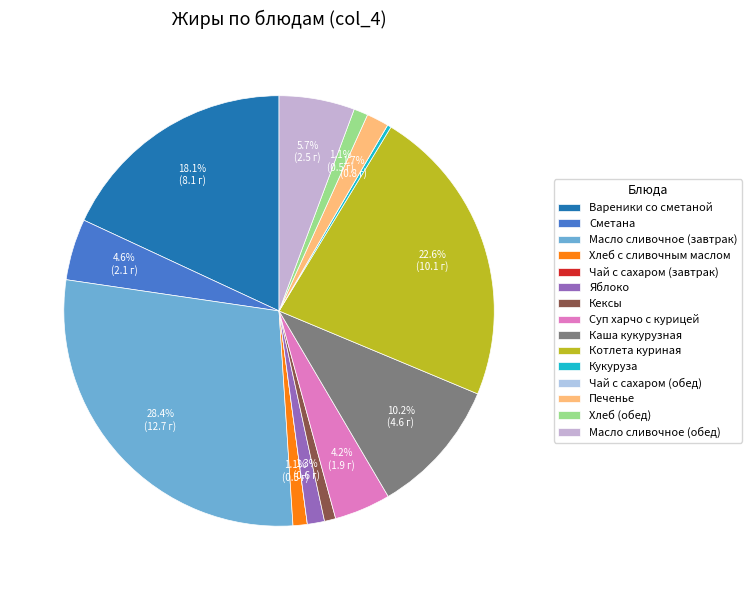

What is the largest slice in the pie chart?

Масло сливочное (завтрак)